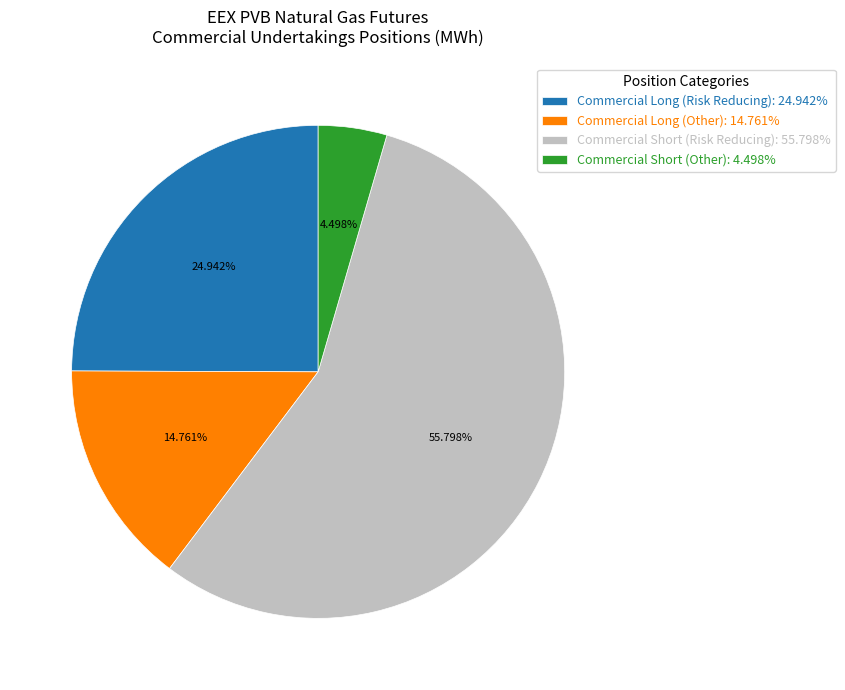

Rank the categories by value from lowest to highest.

Commercial Short (Other): 4.498%, Commercial Long (Other): 14.761%, Commercial Long (Risk Reducing): 24.942%, Commercial Short (Risk Reducing): 55.798%